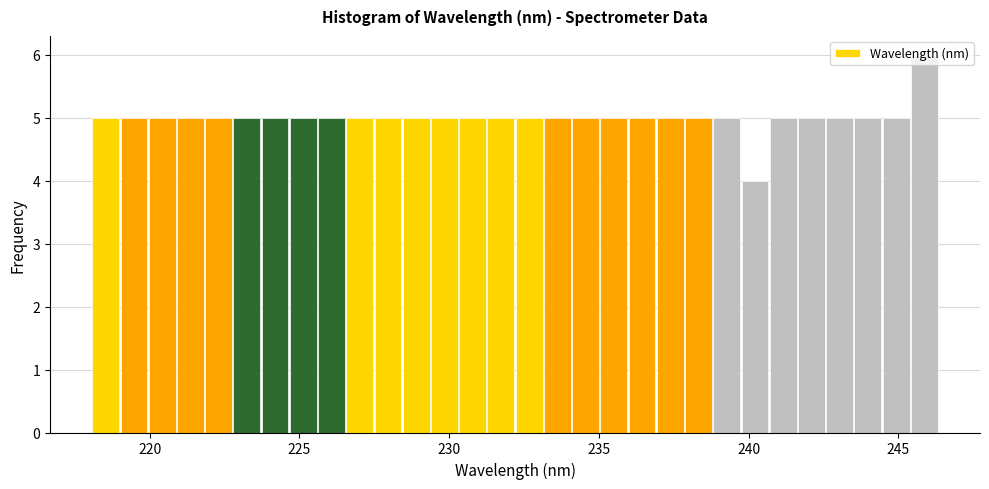

Read against the x-axis, roughly where is the centre of the tallest bar?

246.0